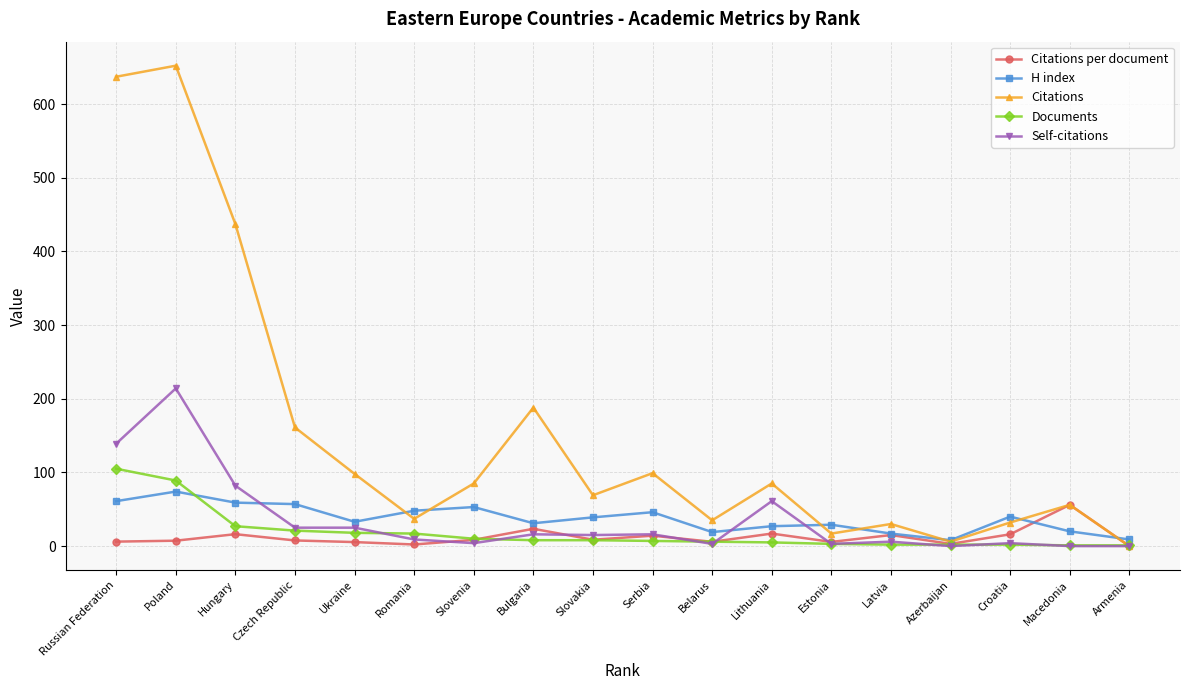

What is the difference between the H index values at Macedonia and Croatia?

20.0